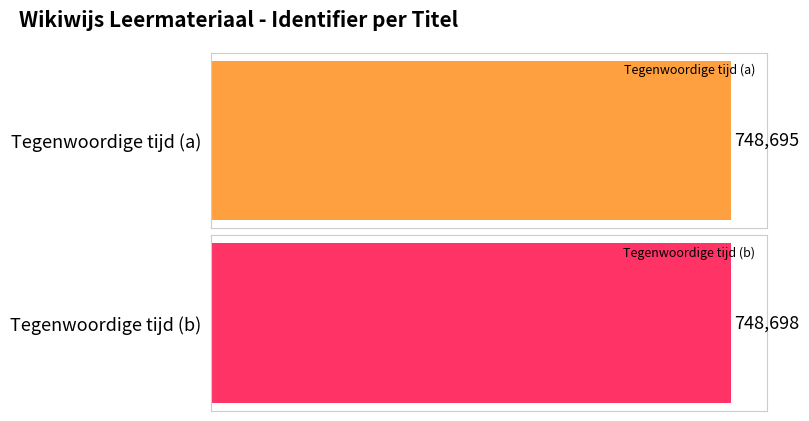

List the labels in order of value, smallest first.

Tegenwoordige tijd (a), Tegenwoordige tijd (b)